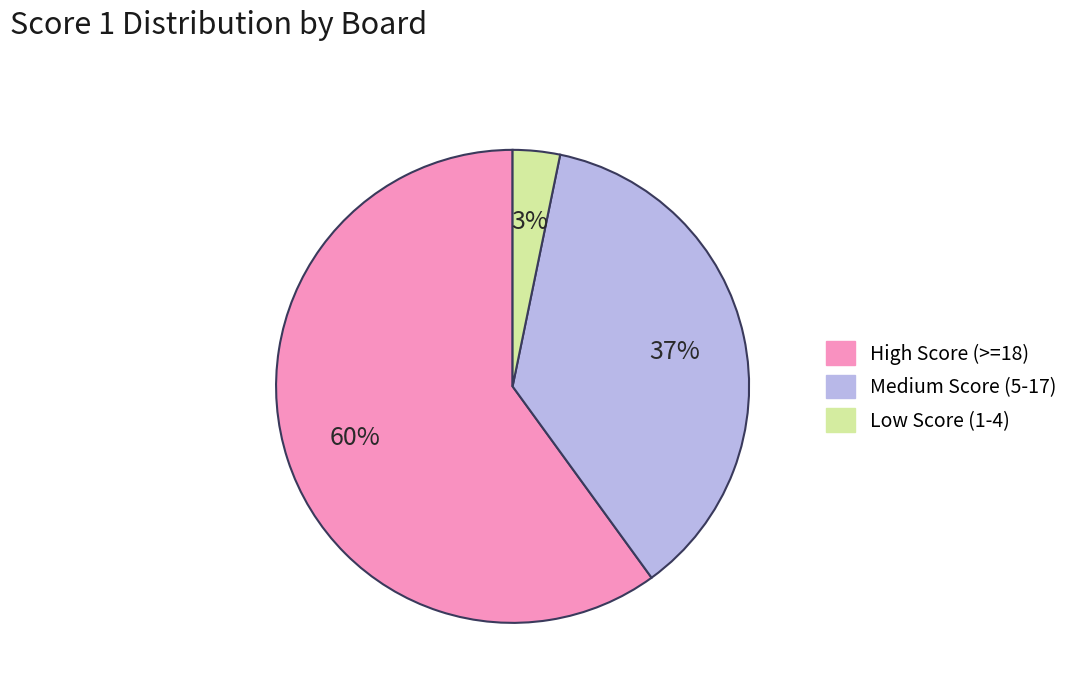

Does any single category account for the majority?

Yes